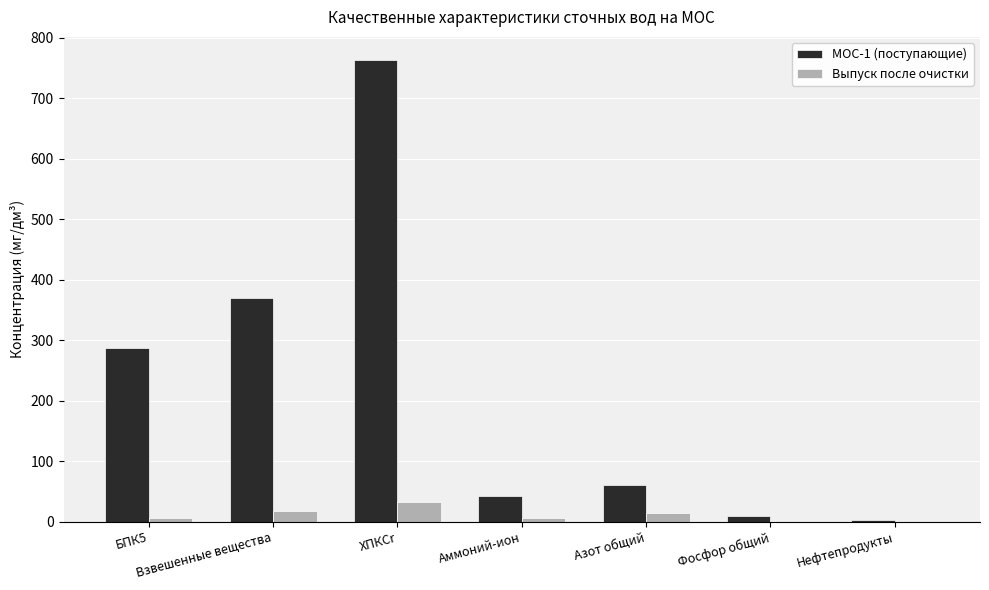

What are all the series names shown in the legend?

МОС-1 (поступающие), Выпуск после очистки